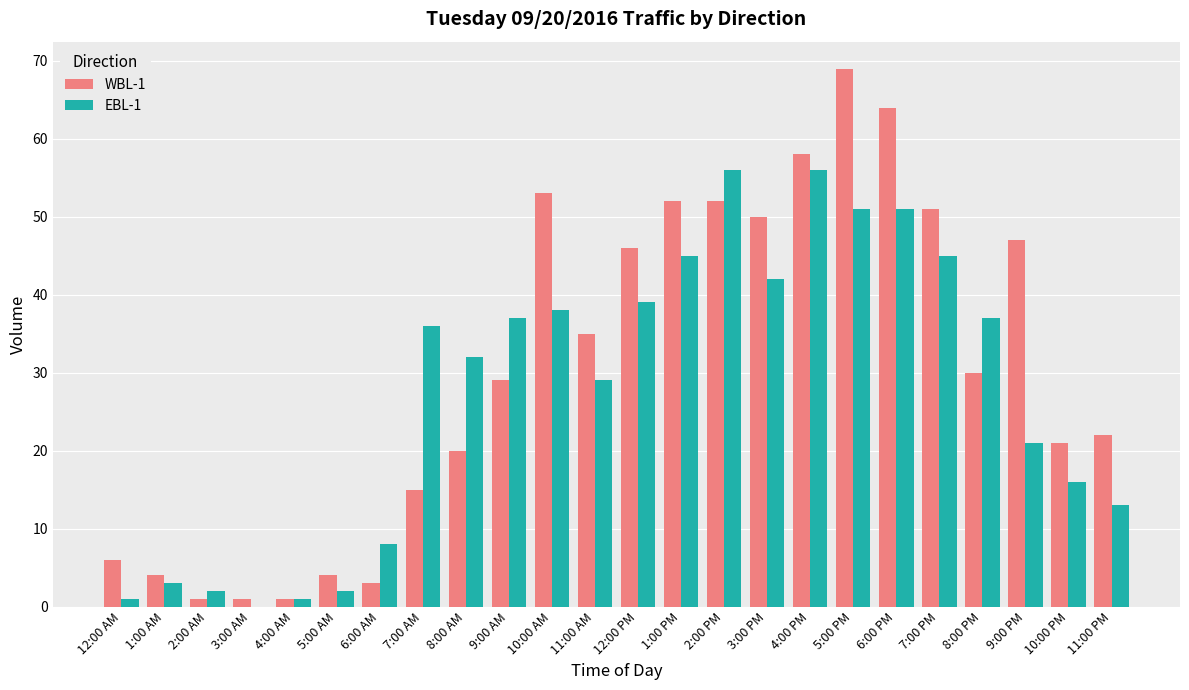

Which series changed the most between 1:00 AM and 11:00 PM?

WBL-1